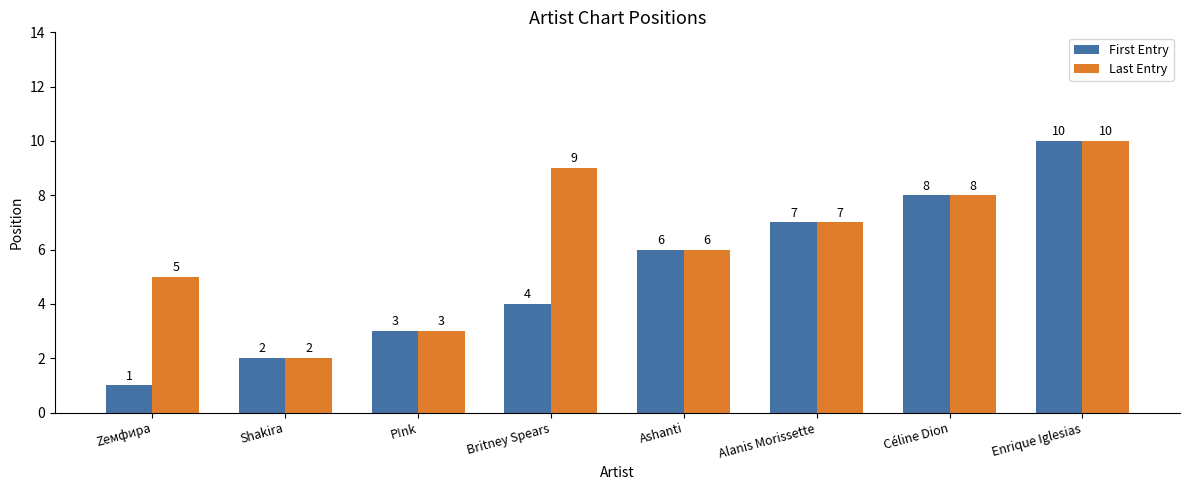

What is the difference between the second highest and minimum values in the First Entry series?

7